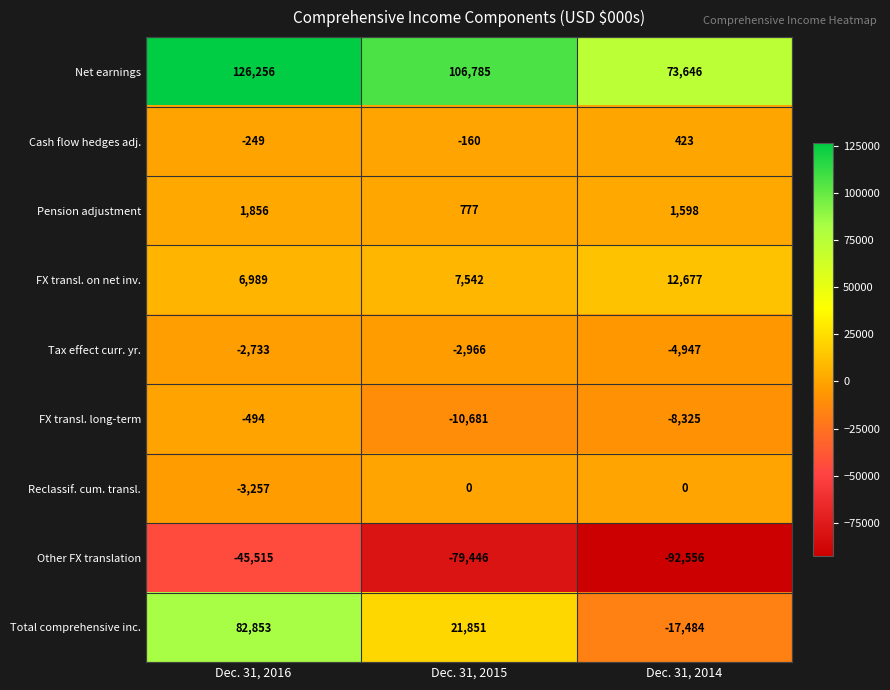

Reading left to right, list all the values displayed in this chart.

Net earnings: Dec. 31, 2016=126256	Dec. 31, 2015=106785	Dec. 31, 2014=73646
Cash flow hedges adj.: Dec. 31, 2016=-249	Dec. 31, 2015=-160	Dec. 31, 2014=423
Pension adjustment: Dec. 31, 2016=1856	Dec. 31, 2015=777	Dec. 31, 2014=1598
FX transl. on net inv.: Dec. 31, 2016=6989	Dec. 31, 2015=7542	Dec. 31, 2014=12677
Tax effect curr. yr.: Dec. 31, 2016=-2733	Dec. 31, 2015=-2966	Dec. 31, 2014=-4947
FX transl. long-term: Dec. 31, 2016=-494	Dec. 31, 2015=-10681	Dec. 31, 2014=-8325
Reclassif. cum. transl.: Dec. 31, 2016=-3257	Dec. 31, 2015=0	Dec. 31, 2014=0
Other FX translation: Dec. 31, 2016=-45515	Dec. 31, 2015=-79446	Dec. 31, 2014=-92556
Total comprehensive inc.: Dec. 31, 2016=82853	Dec. 31, 2015=21851	Dec. 31, 2014=-17484